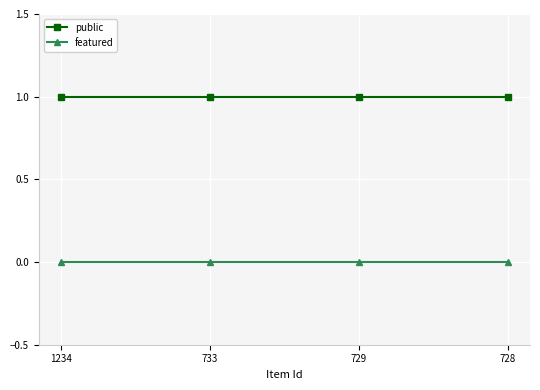

True or false: public and featured intersect in this chart.

False